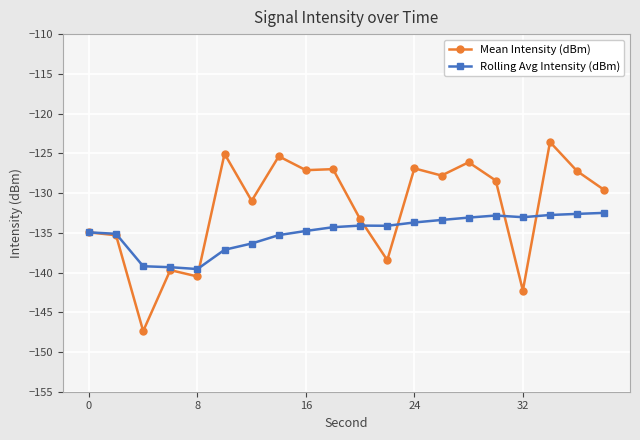

What is the value of the Mean Intensity (dBm) point at the 3rd from the left?

-147.4